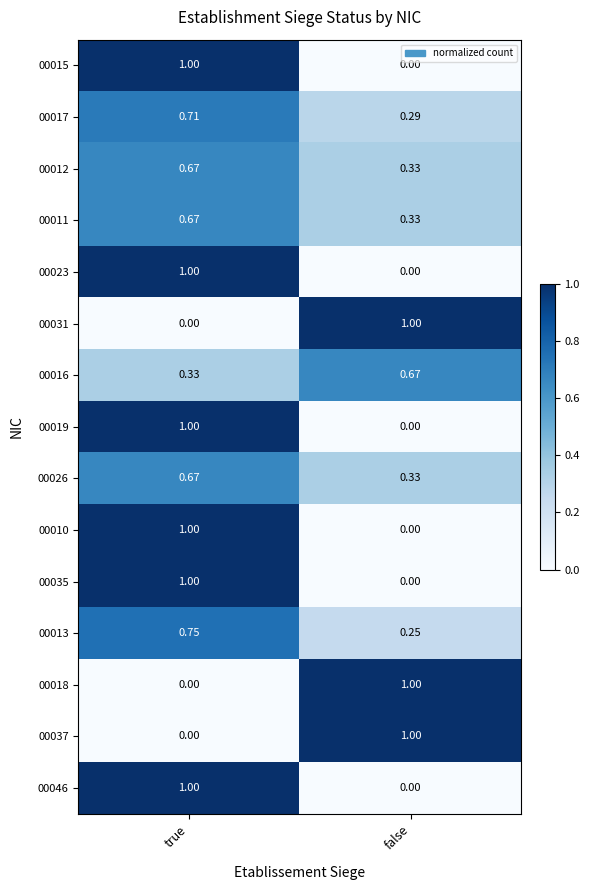

Is the value of 00035 at false greater than the value of 00017 at true?

No